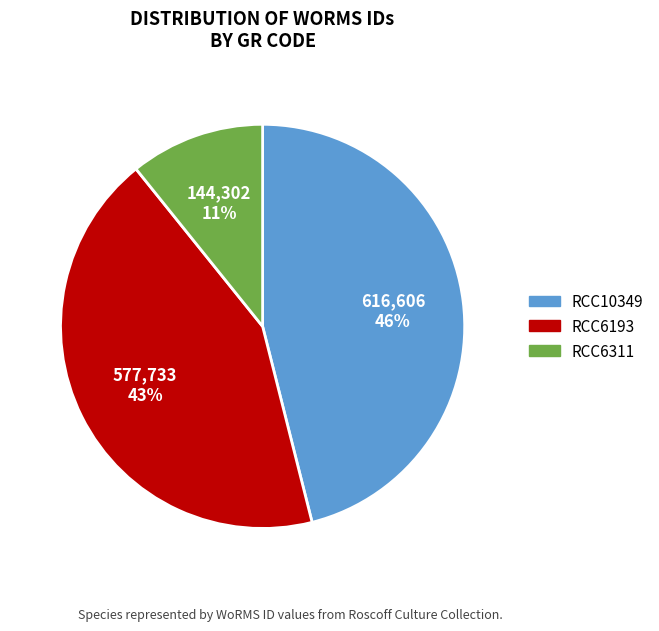

Which category has the biggest portion of the pie?

RCC10349